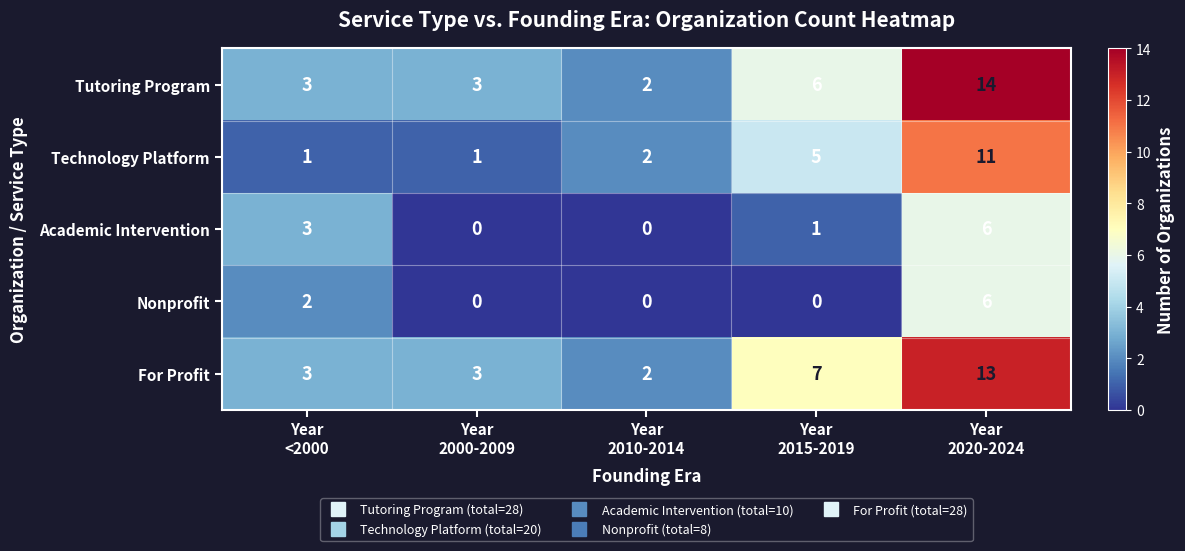

Count the number of categories in the chart.

5